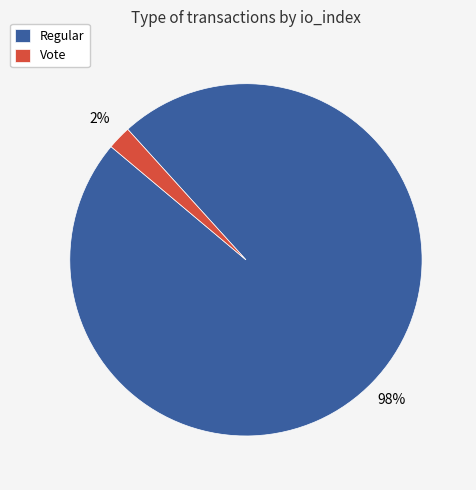

Count the number of slices in the pie.

2